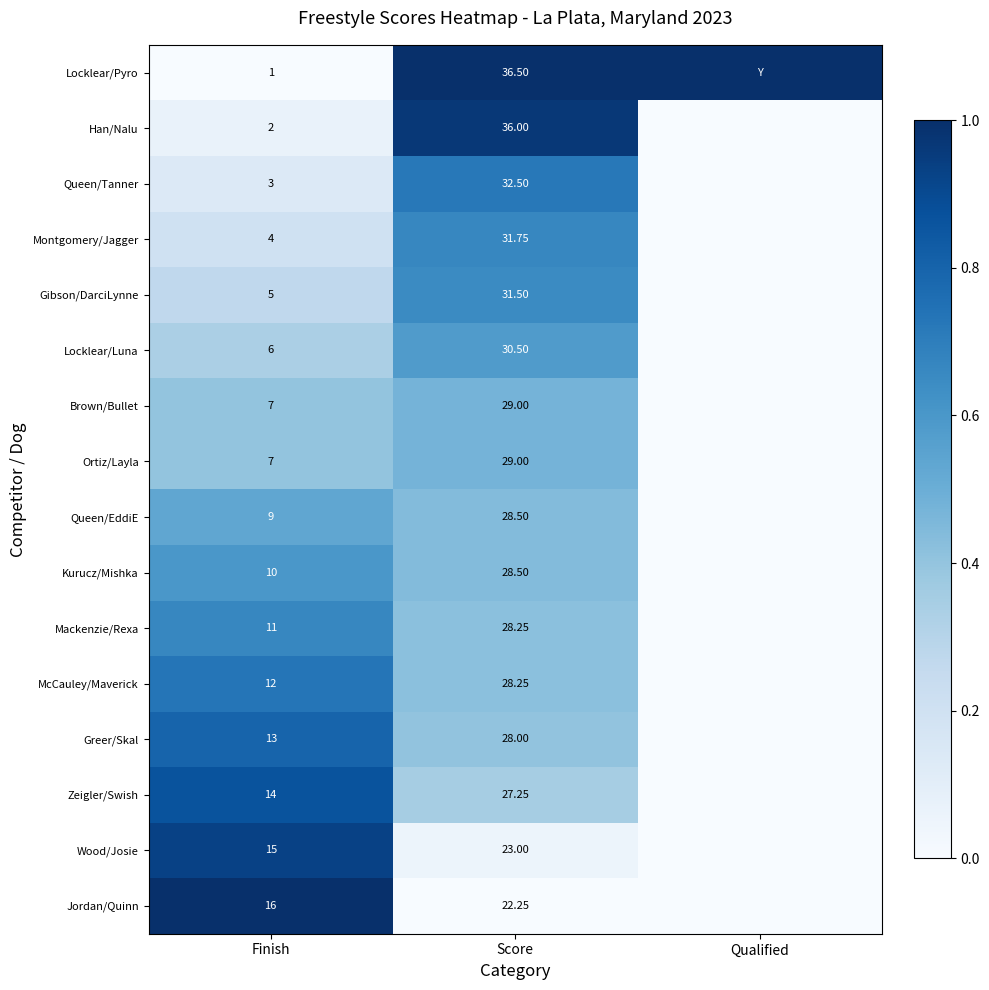

At which category does the chart reach its minimum across all series?

Finish